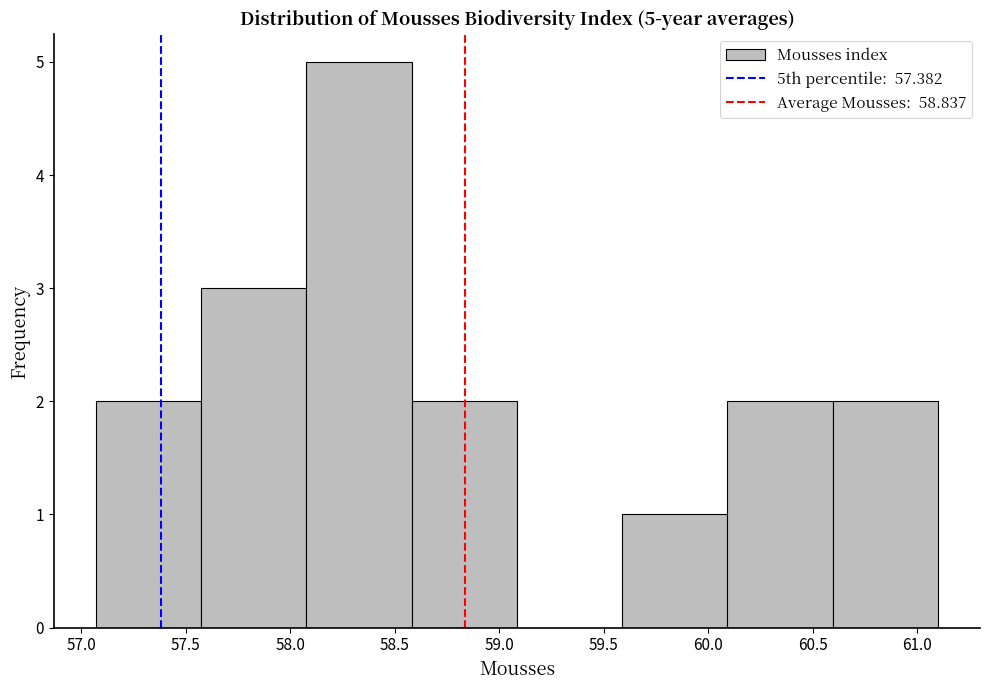

Which range on the x-axis has the tallest bar?

58.10 to 58.60